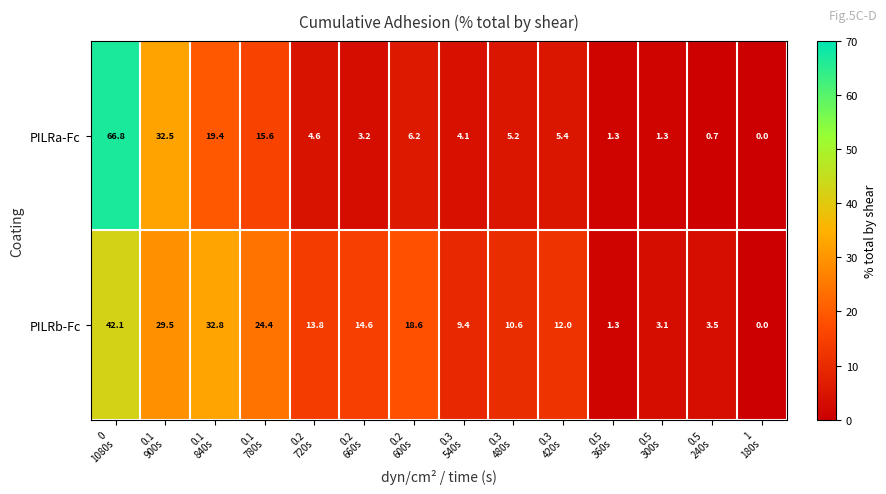

Between 0.2
660s and 0.3
540s, which series saw the biggest shift?

PILRb-Fc